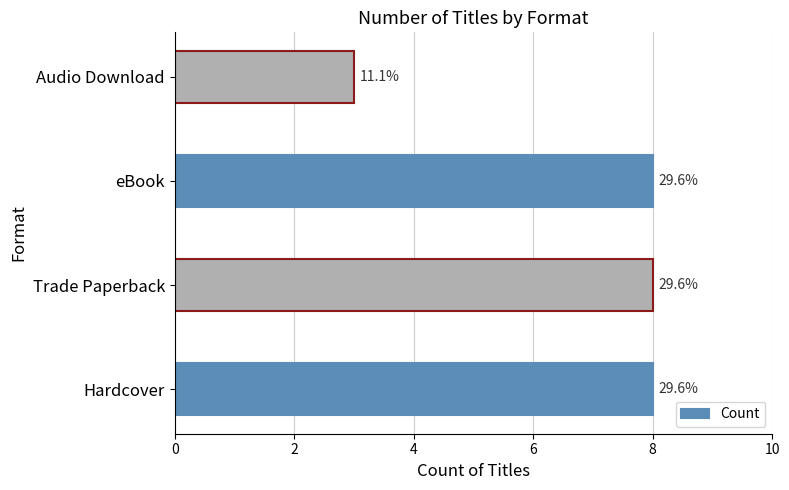

How many bars are there in total?

4